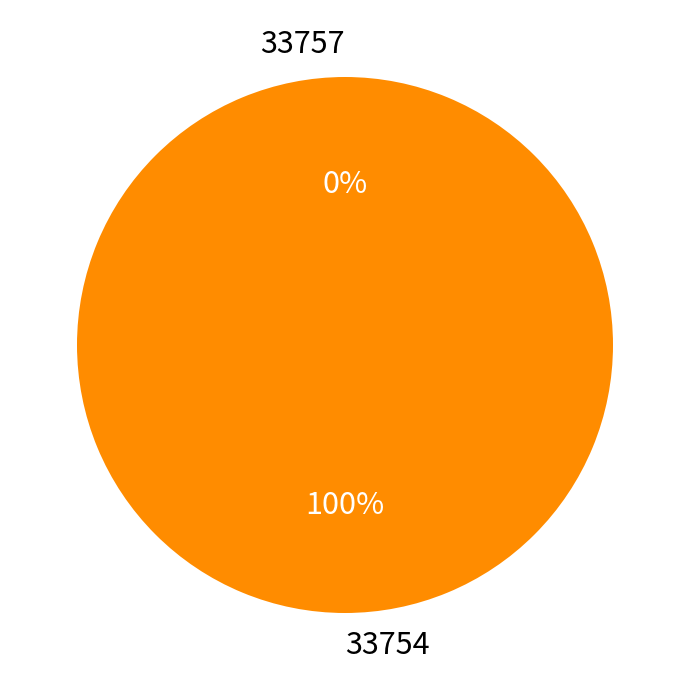

True or false: 33754 accounts for 100% of the total.

True